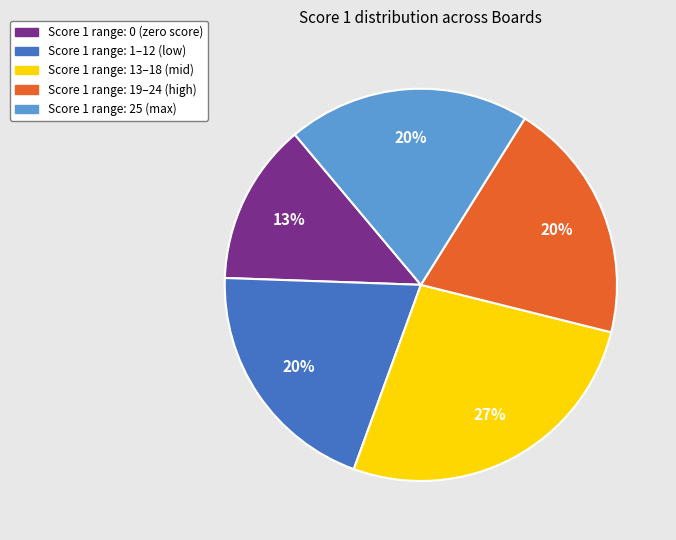

Is there a majority slice in this chart?

No